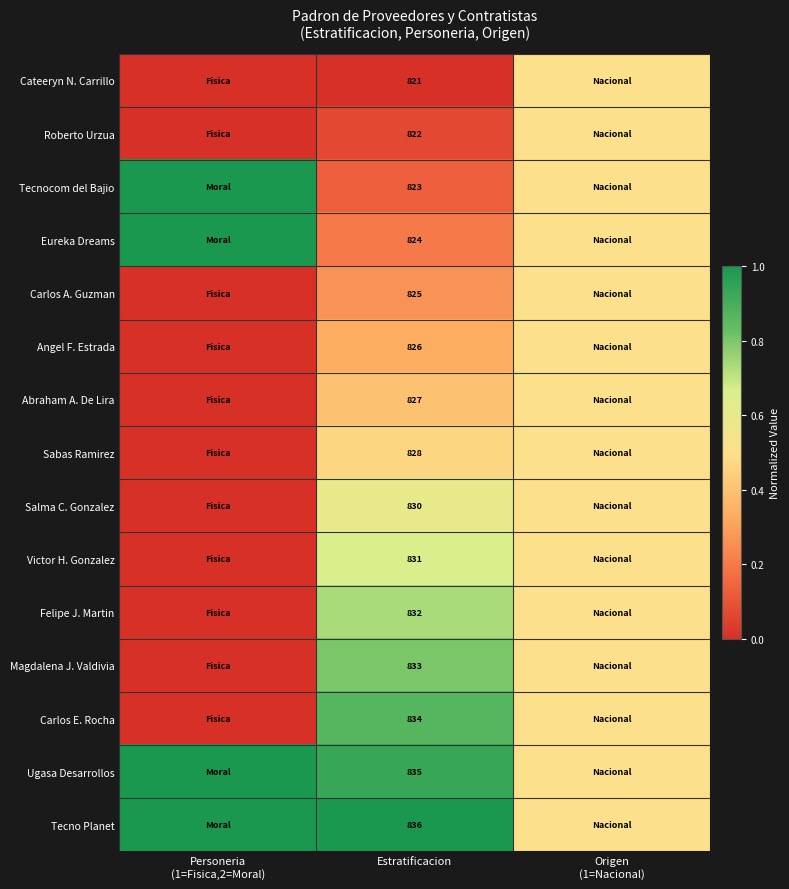

What is the total value across all series at Origen
(1=Nacional)?

7.5